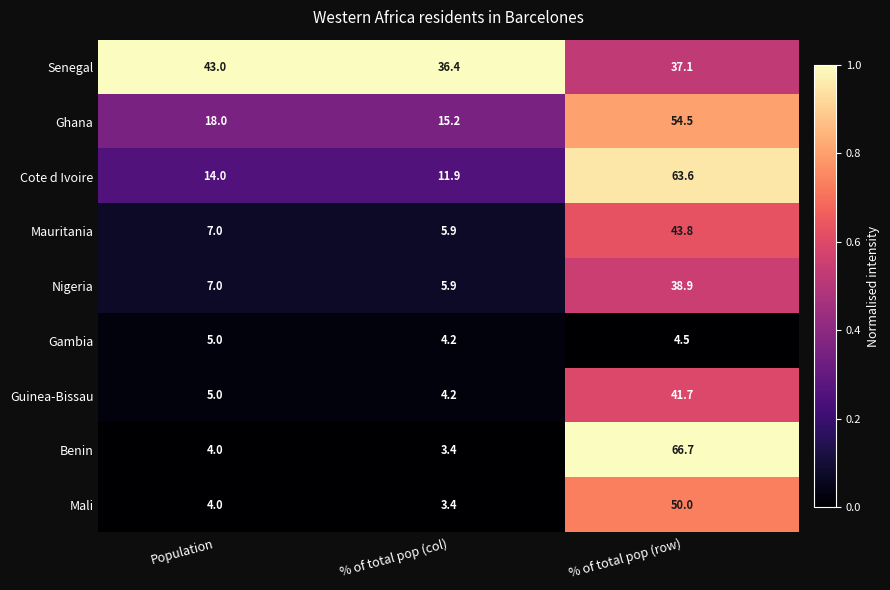

What is the total value across all series at Population?

107.0